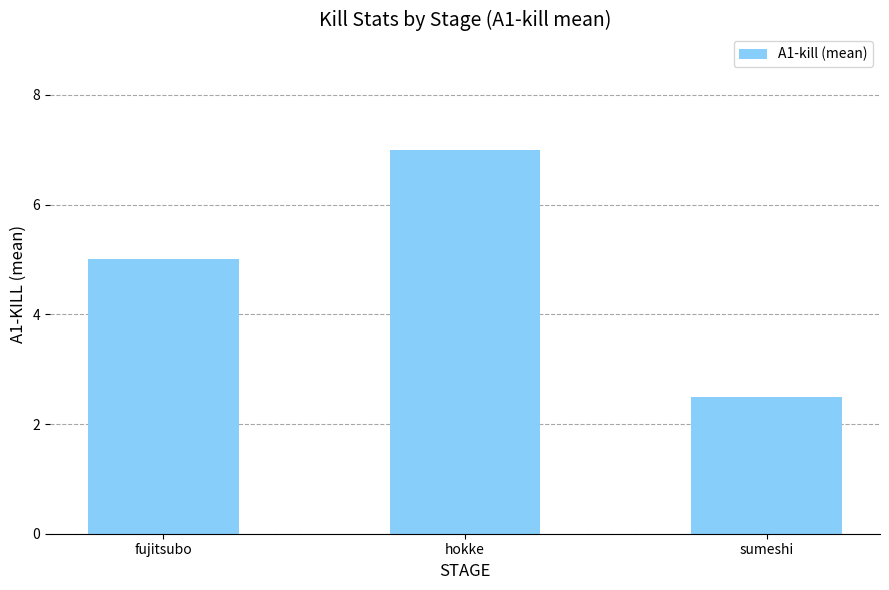

At which category does the chart reach its minimum across all series?

sumeshi